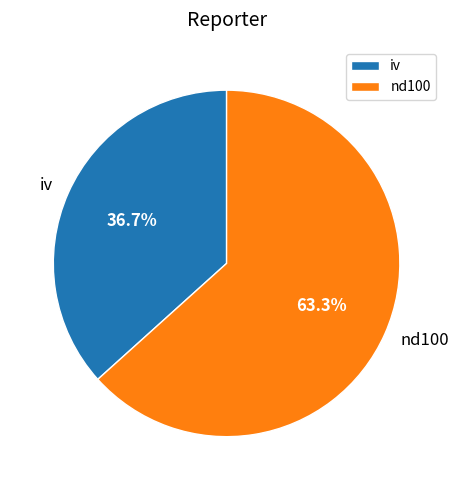

Does any single category account for the majority?

Yes